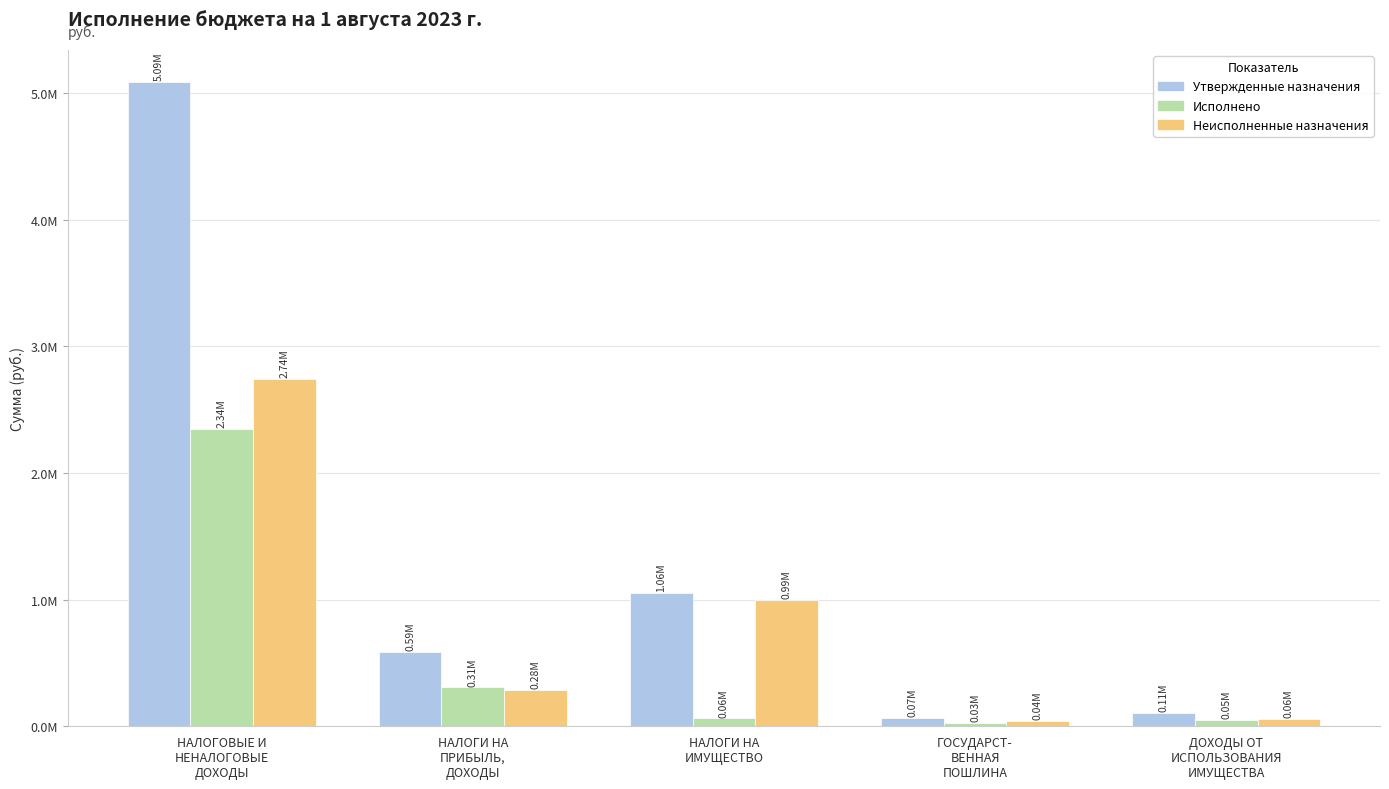

Are the bars grouped side by side (vs. stacked)?

Yes